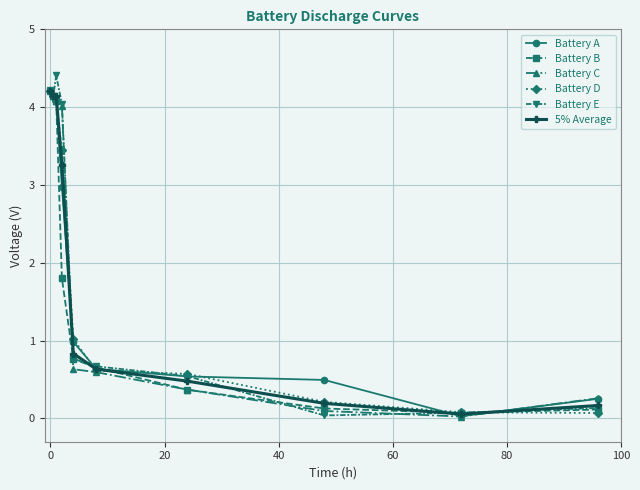

Which series ends up on top after the final intersection of Battery D and Battery A?

Battery A